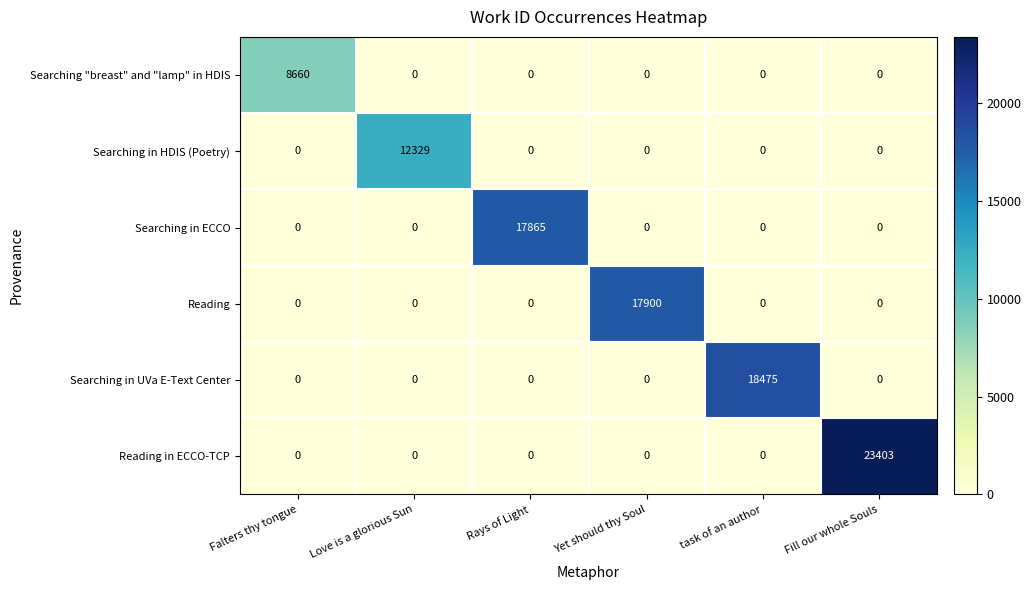

The Searching in ECCO series shows 0 at Falters thy tongue. True or false?

True